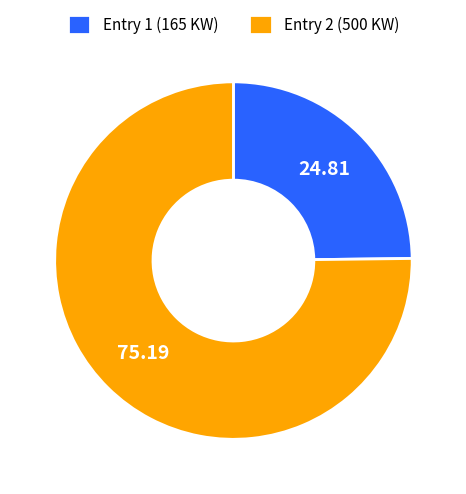

What is the smallest slice in the pie chart?

Entry 1 (165 KW)